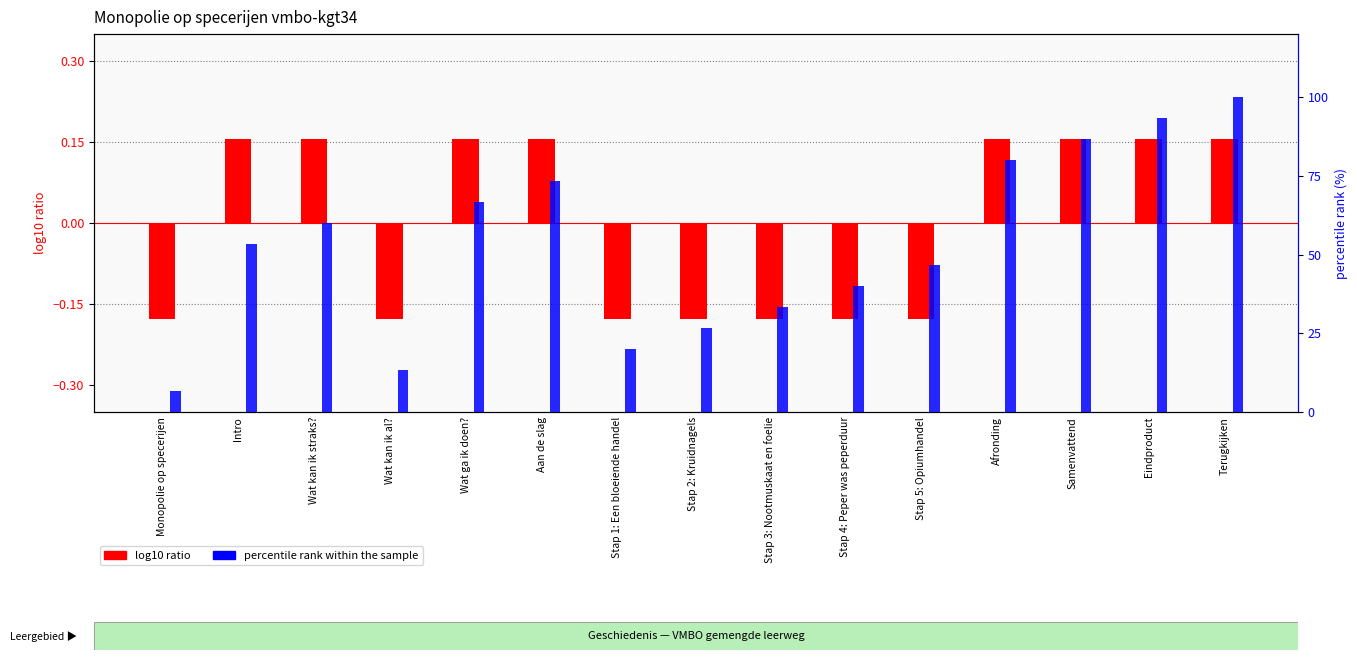

Which series changed the most between Wat ga ik doen? and Stap 2: Kruidnagels?

percentile rank within the sample